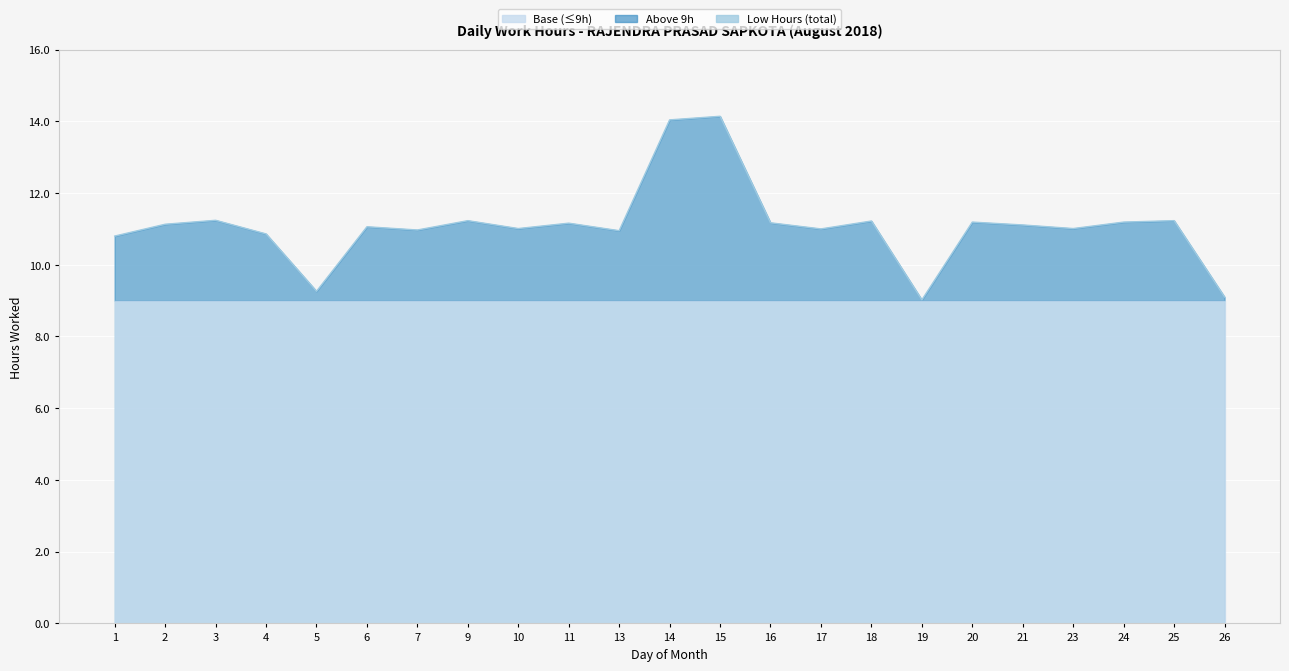

Between 21 and 10, which is larger?

21